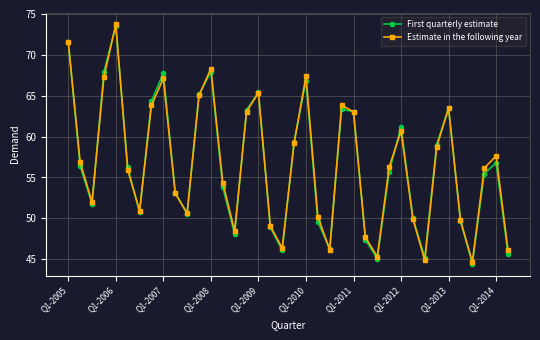

What is the greatest value displayed?

73.7